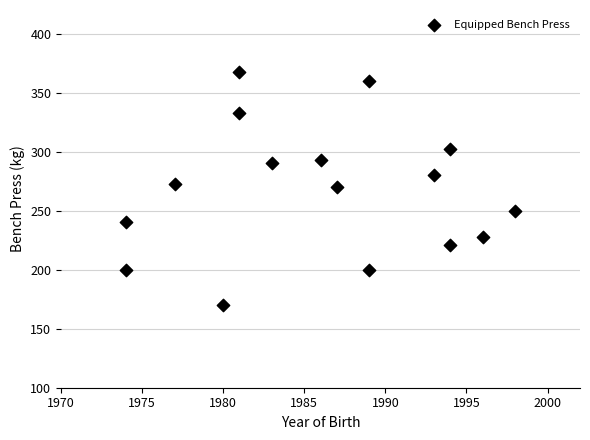

What is the range of X values (max minus min)?

24.0